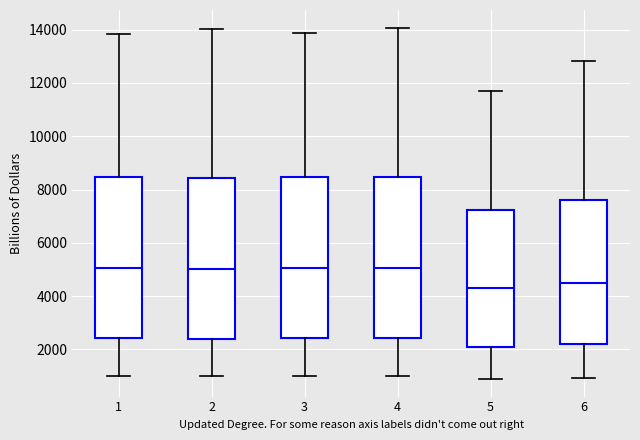

Where does the median line of the box at x = 3 sit on the y-axis? The values are not printed on the chart, so give them approximately, as read against the axis.

5000